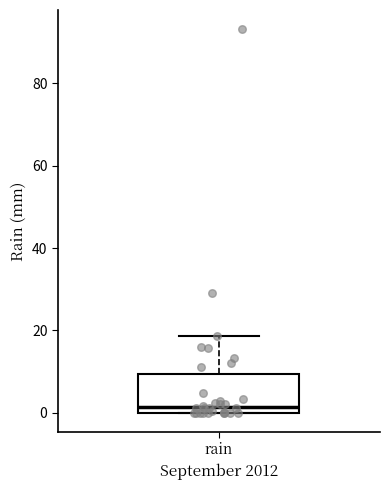

Transcribe this box plot: give where the median line is, the range the box spans, and where the two whiskers end, as read against the y-axis. The values are not printed on the chart, so give them approximately, as read against the axis.

median 2, box 0 to 10, whiskers 0 to 18